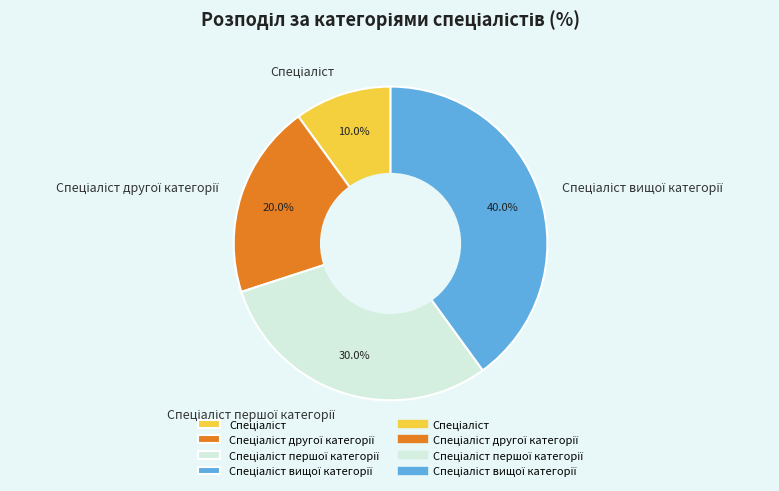

Is there any slice that represents more than half of the pie?

No